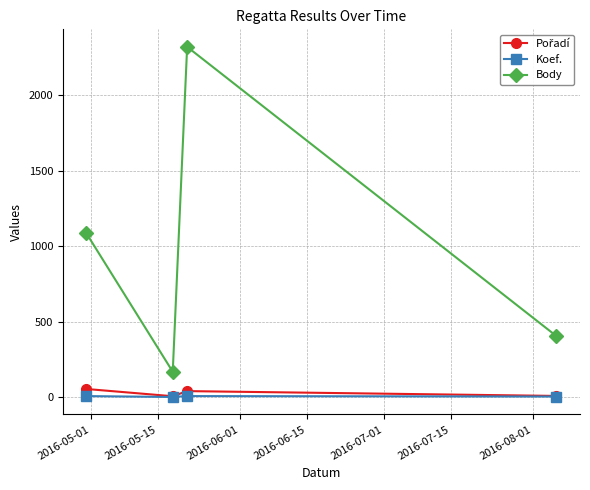

True or false: Koef. and Body intersect in this chart.

False